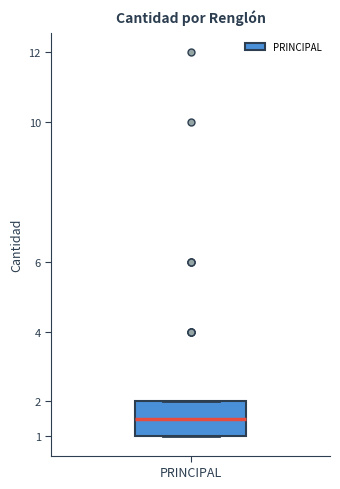

Read this box plot against the y-axis: the position of the median line, the range covered by the box, and the ends of both whiskers. The values are not printed on the chart, so give them approximately, as read against the axis.

median 1.5, box 1.0 to 2.0, whiskers 1.0 to 2.0